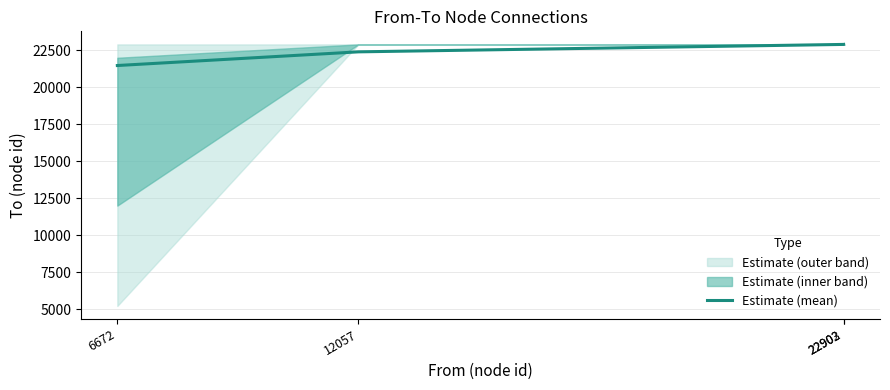

At which category does the chart reach its minimum across all series?

6672